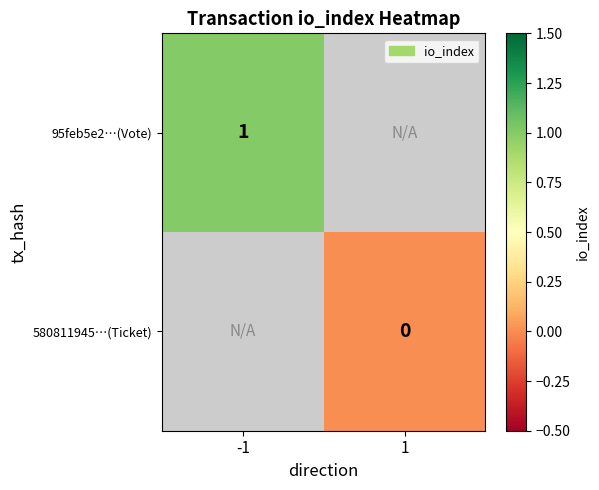

The 95feb5e2…(Vote) series shows 0 at -1. True or false?

False